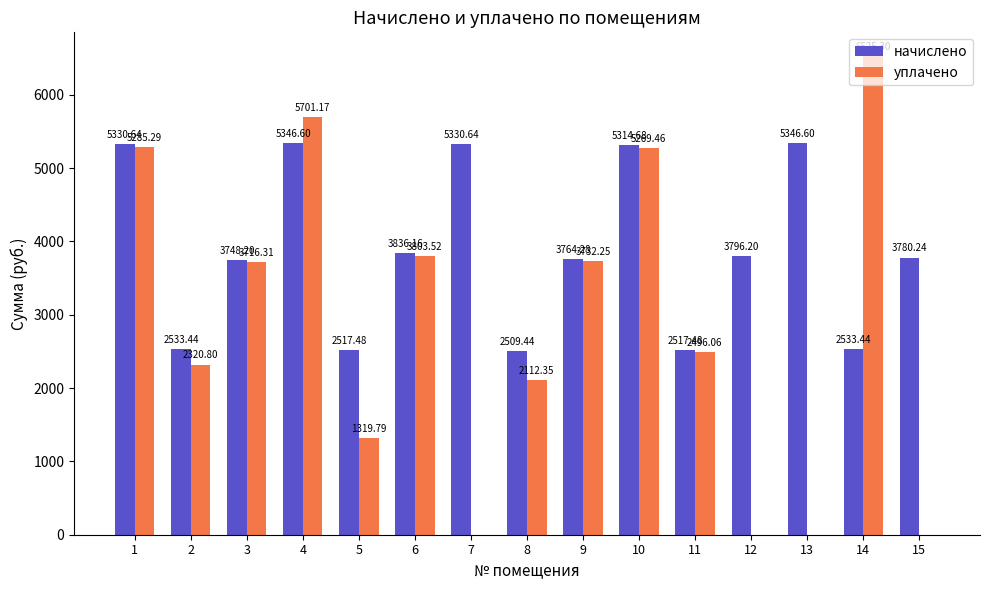

The начислено series shows 5330.6 at 7. True or false?

True